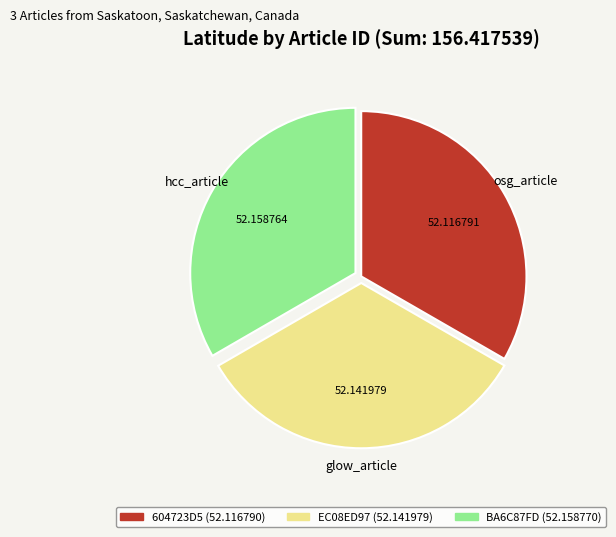

Does any single category account for the majority?

No